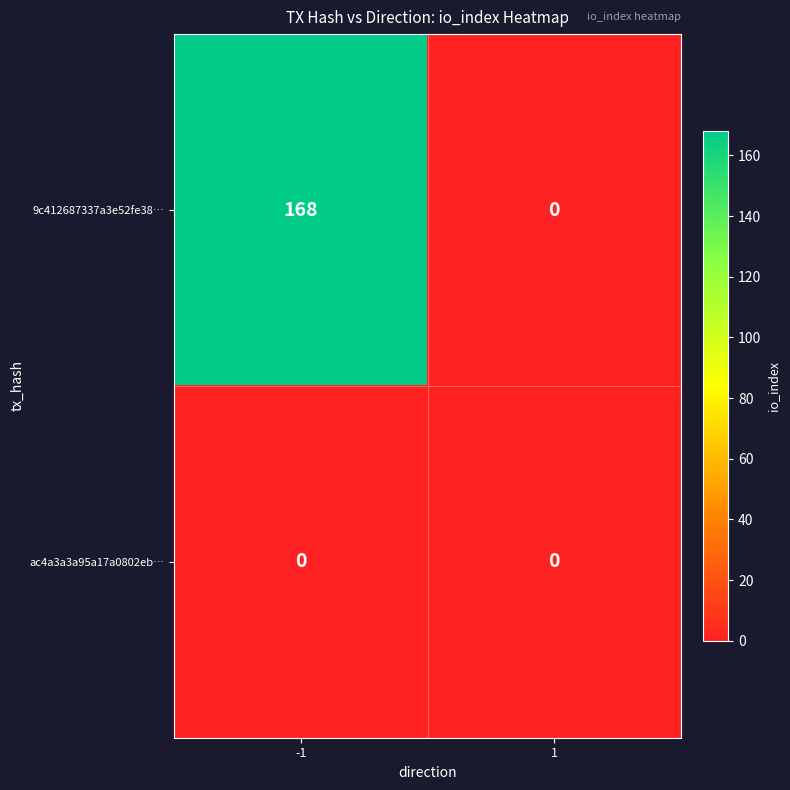

Reading left to right, transcribe all the data shown in this chart.

9c412687337a3e52fe38…: -1=168	1=0
ac4a3a3a95a17a0802eb…: -1=0	1=0